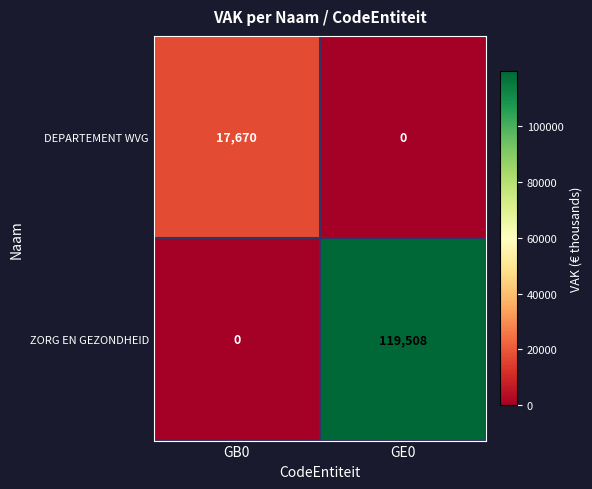

List the series in order of their overall mean, highest first.

ZORG EN GEZONDHEID, DEPARTEMENT WVG